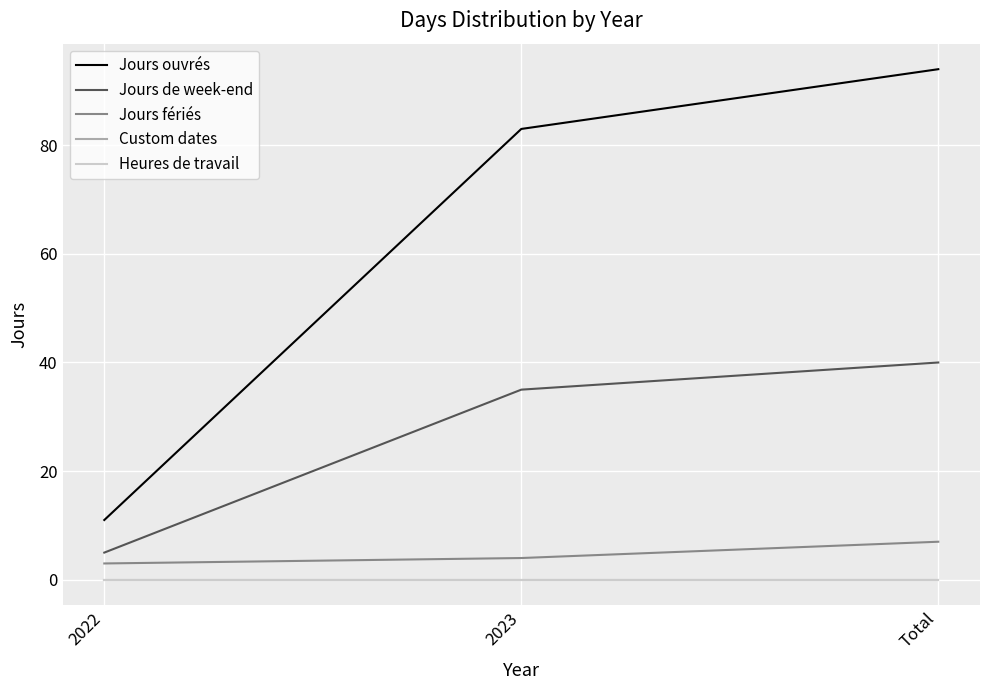

Reading left to right, extract all data points from this chart.

Jours ouvrés: 2022=11	2023=83	Total=94
Jours de week-end: 2022=5	2023=35	Total=40
Jours fériés: 2022=3	2023=4	Total=7
Custom dates: 2022=0	2023=0	Total=0
Heures de travail: 2022=0	2023=0	Total=0